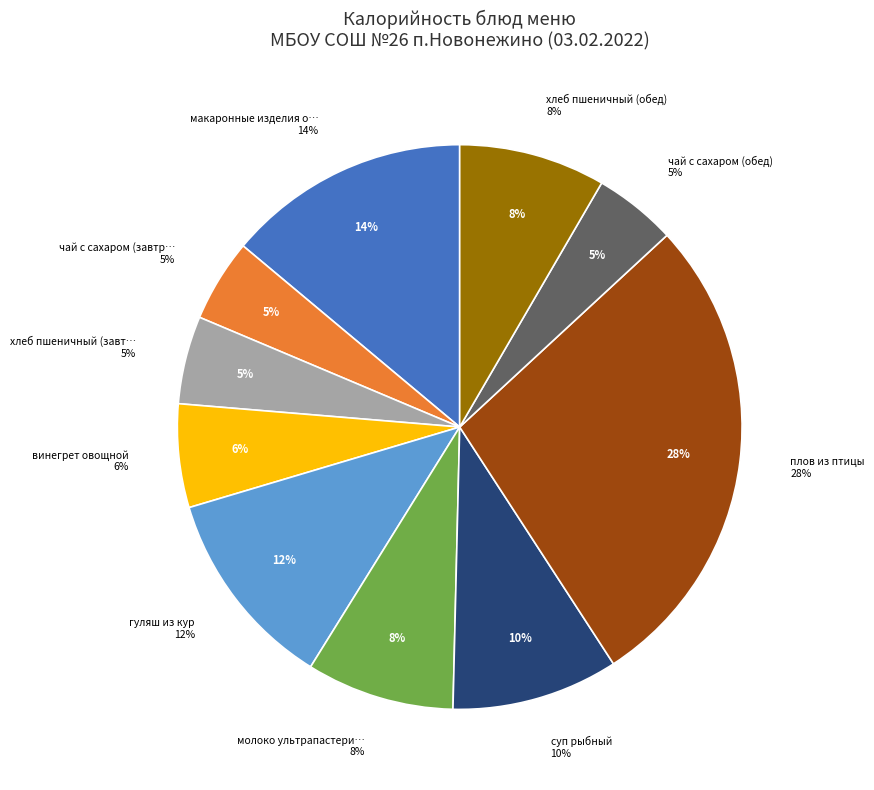

Which category has the biggest portion of the pie?

плов из птицы